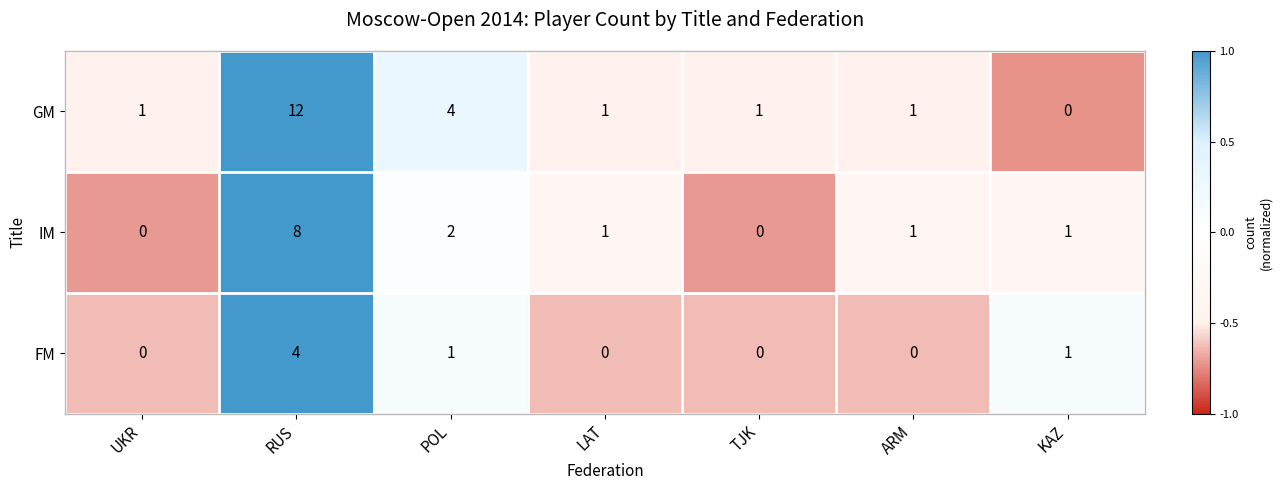

Rank the series by their average value, from highest to lowest.

GM, IM, FM